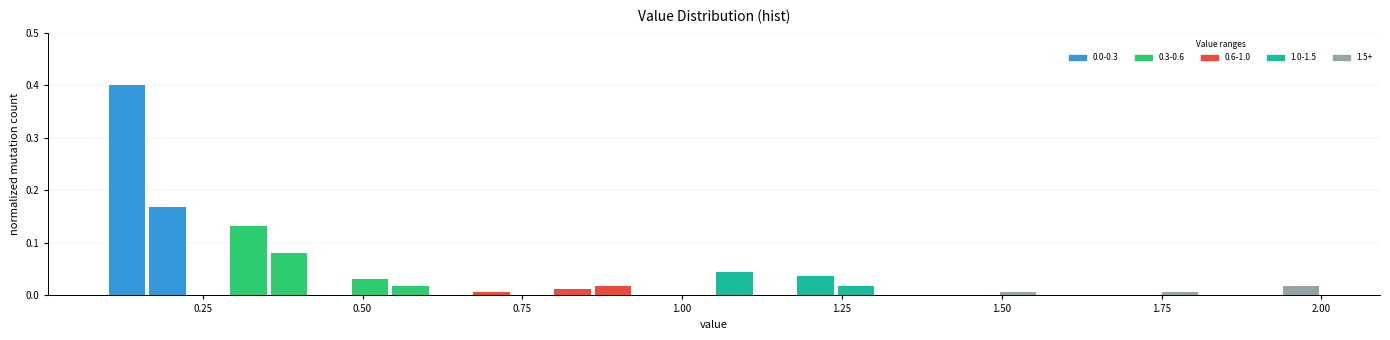

Around what value on the x-axis is the tallest bar? Give the approximate position of its centre, as read against the axis.

0.15